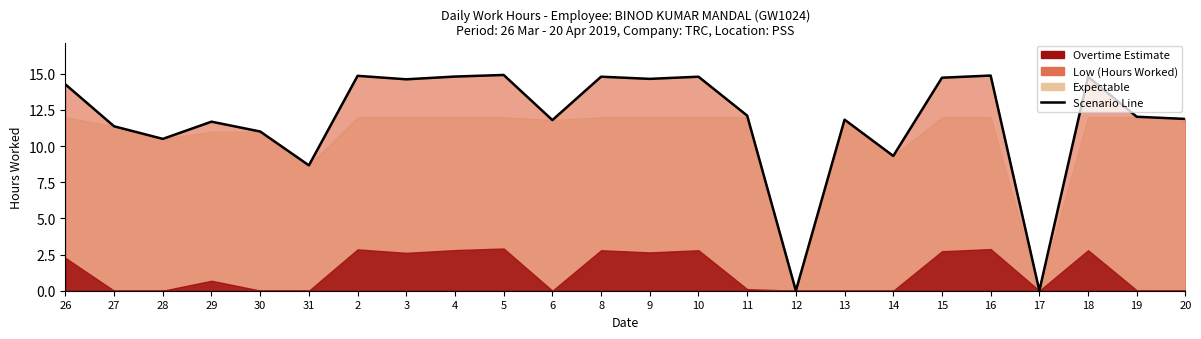

What is the change in value from 11 to 16?

+2.8